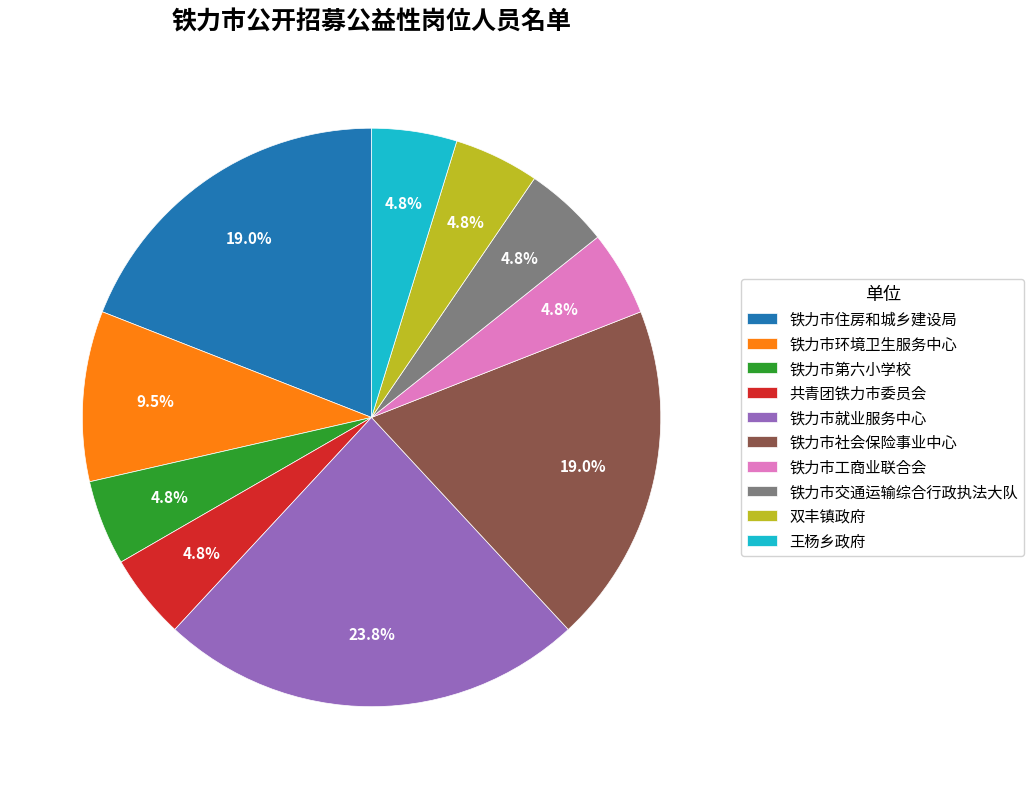

Is there a majority slice in this chart?

No